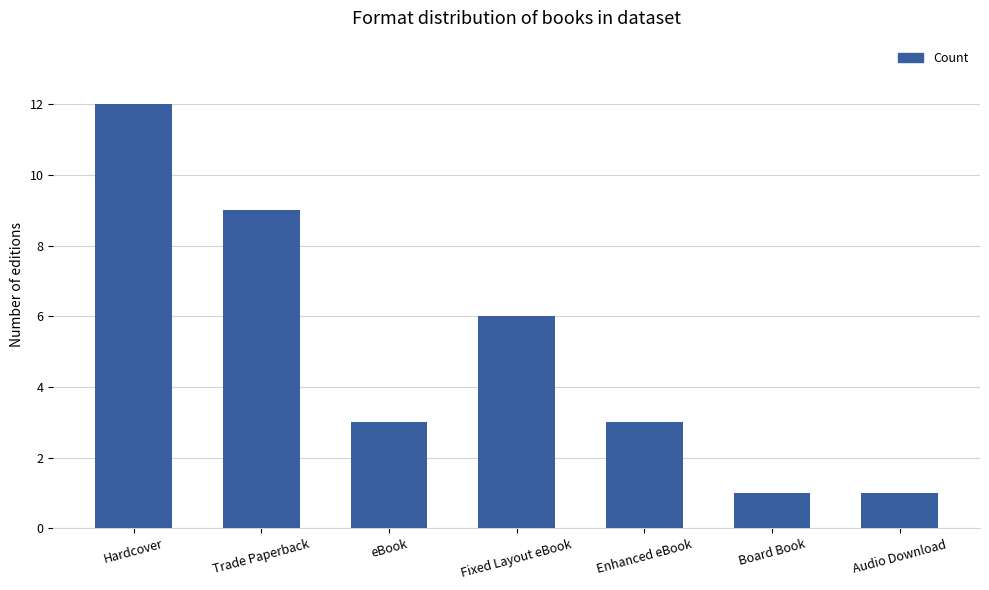

What is the smallest value displayed?

1